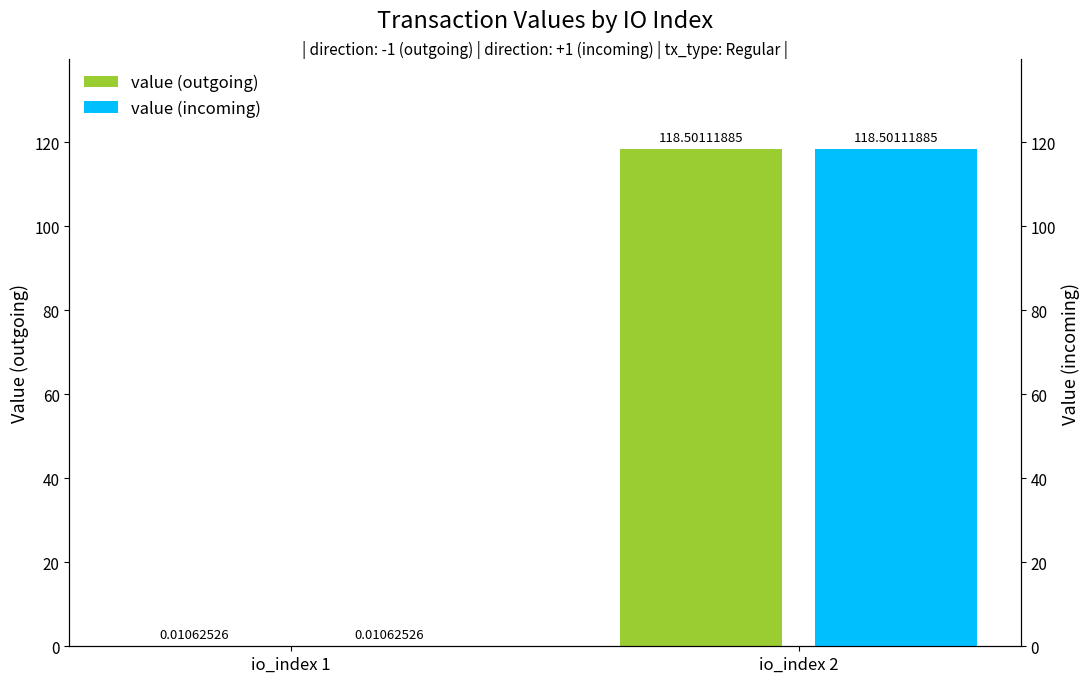

What are all the series names shown in the legend?

value (outgoing), value (incoming)